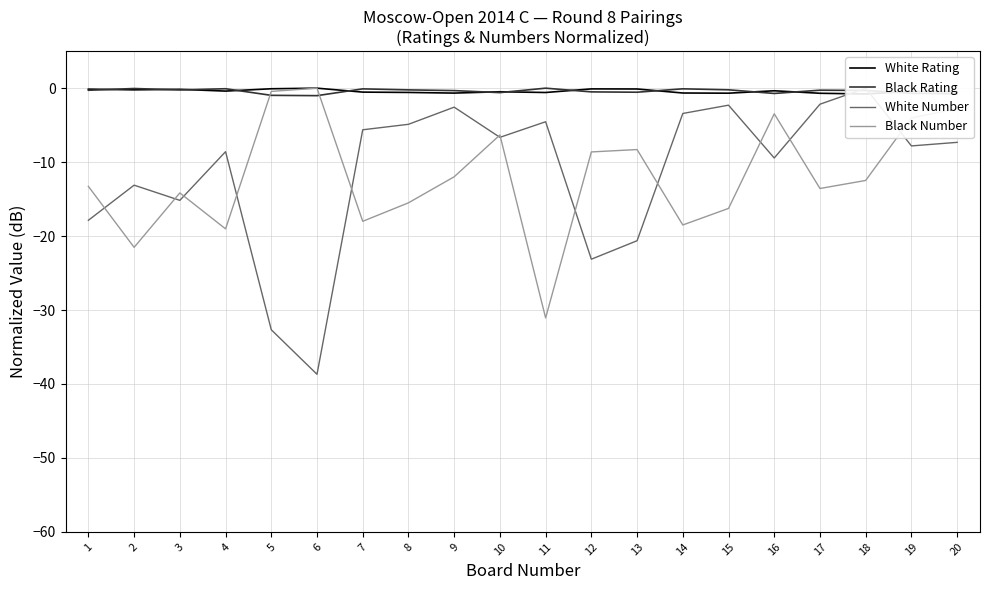

Which category has the lowest value in the Black Rating series?

6